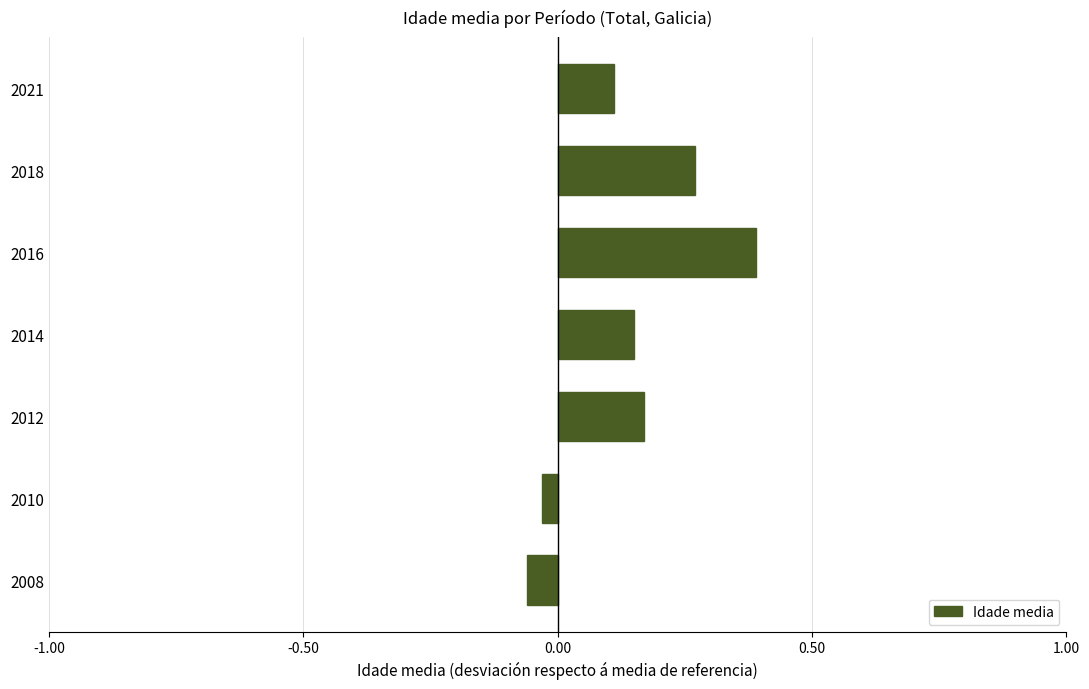

The value at 2008 is -0.0. True or false?

False